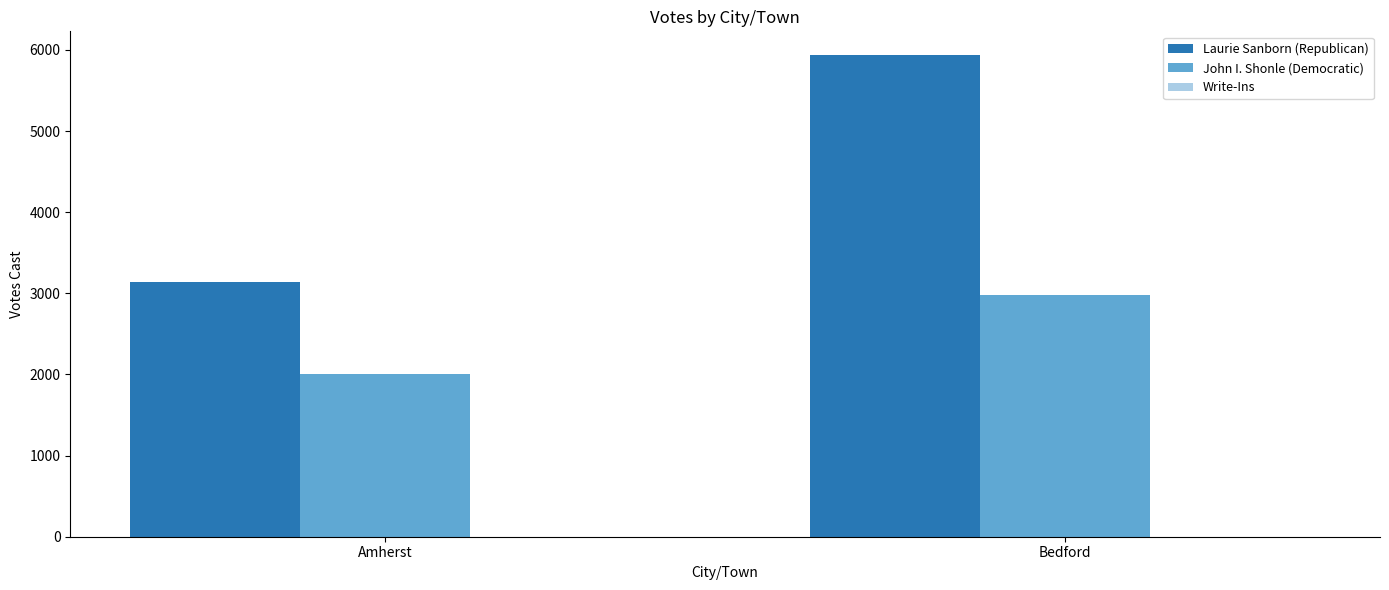

What is the label of the 1st bar from the right?

Bedford